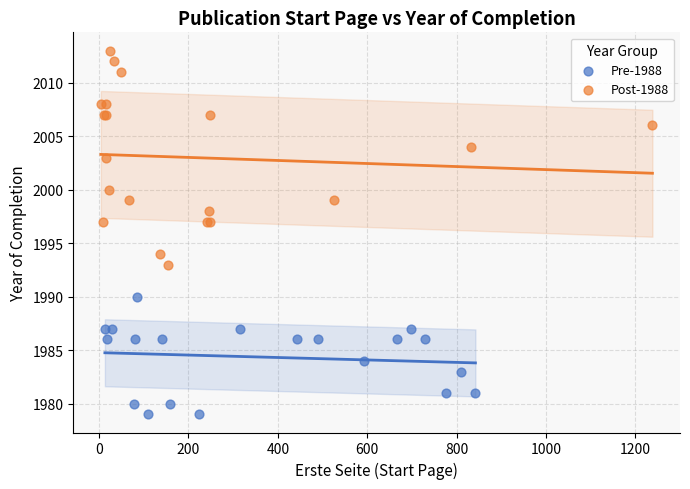

Which series reaches the minimum Y coordinate?

Pre-1988